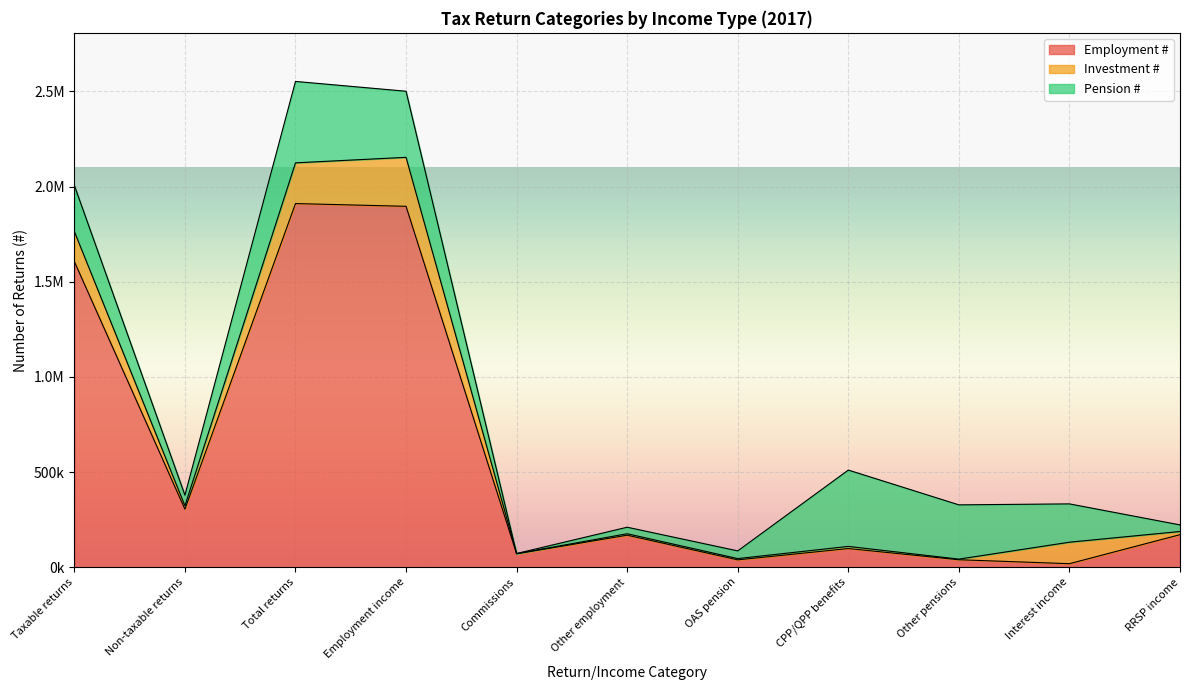

At which label does Pension # reach its minimum?

Commissions